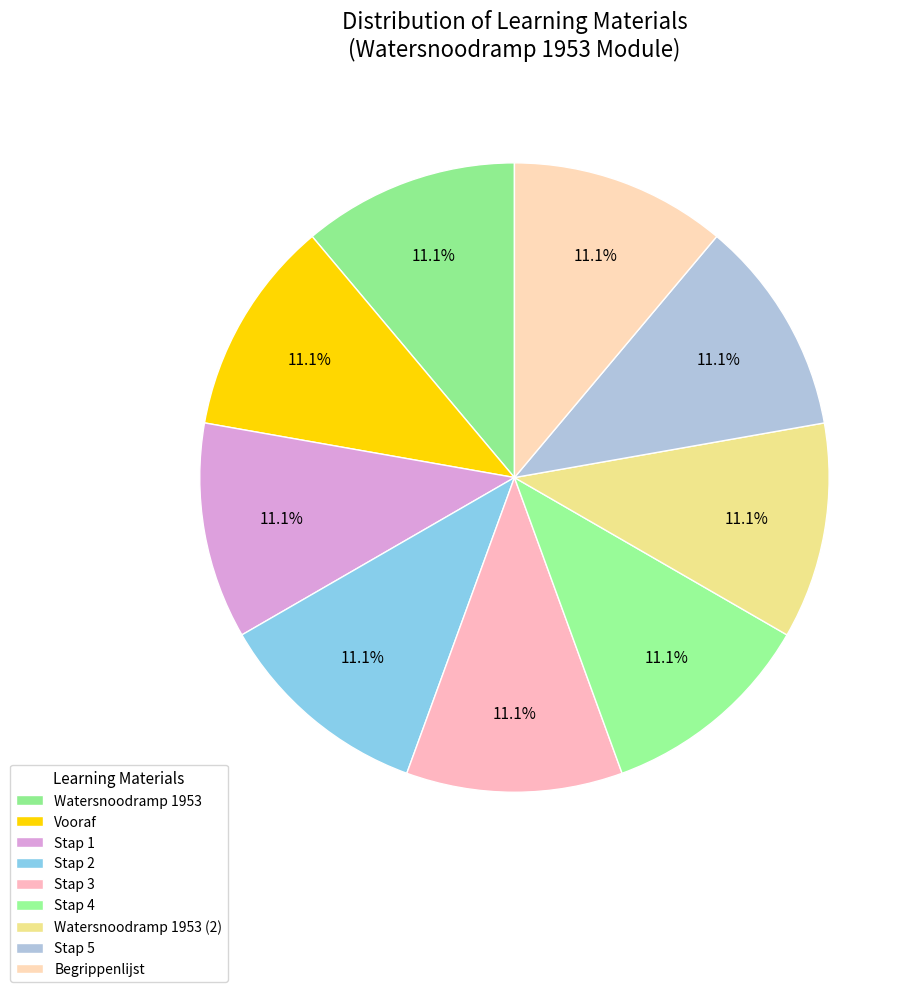

Count the number of slices in the pie.

9